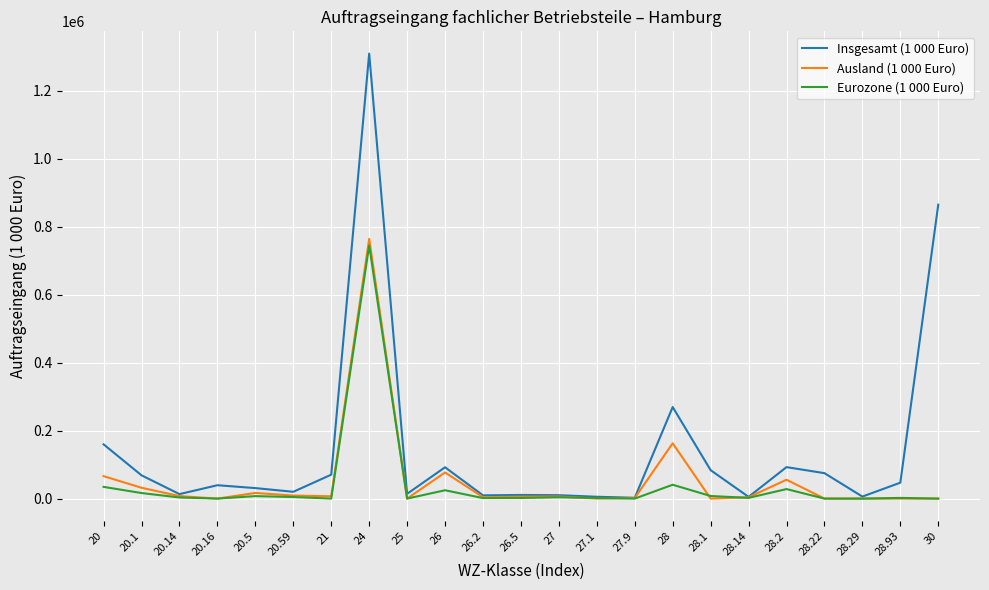

At which label does Ausland (1 000 Euro) first exceed 5699?

20